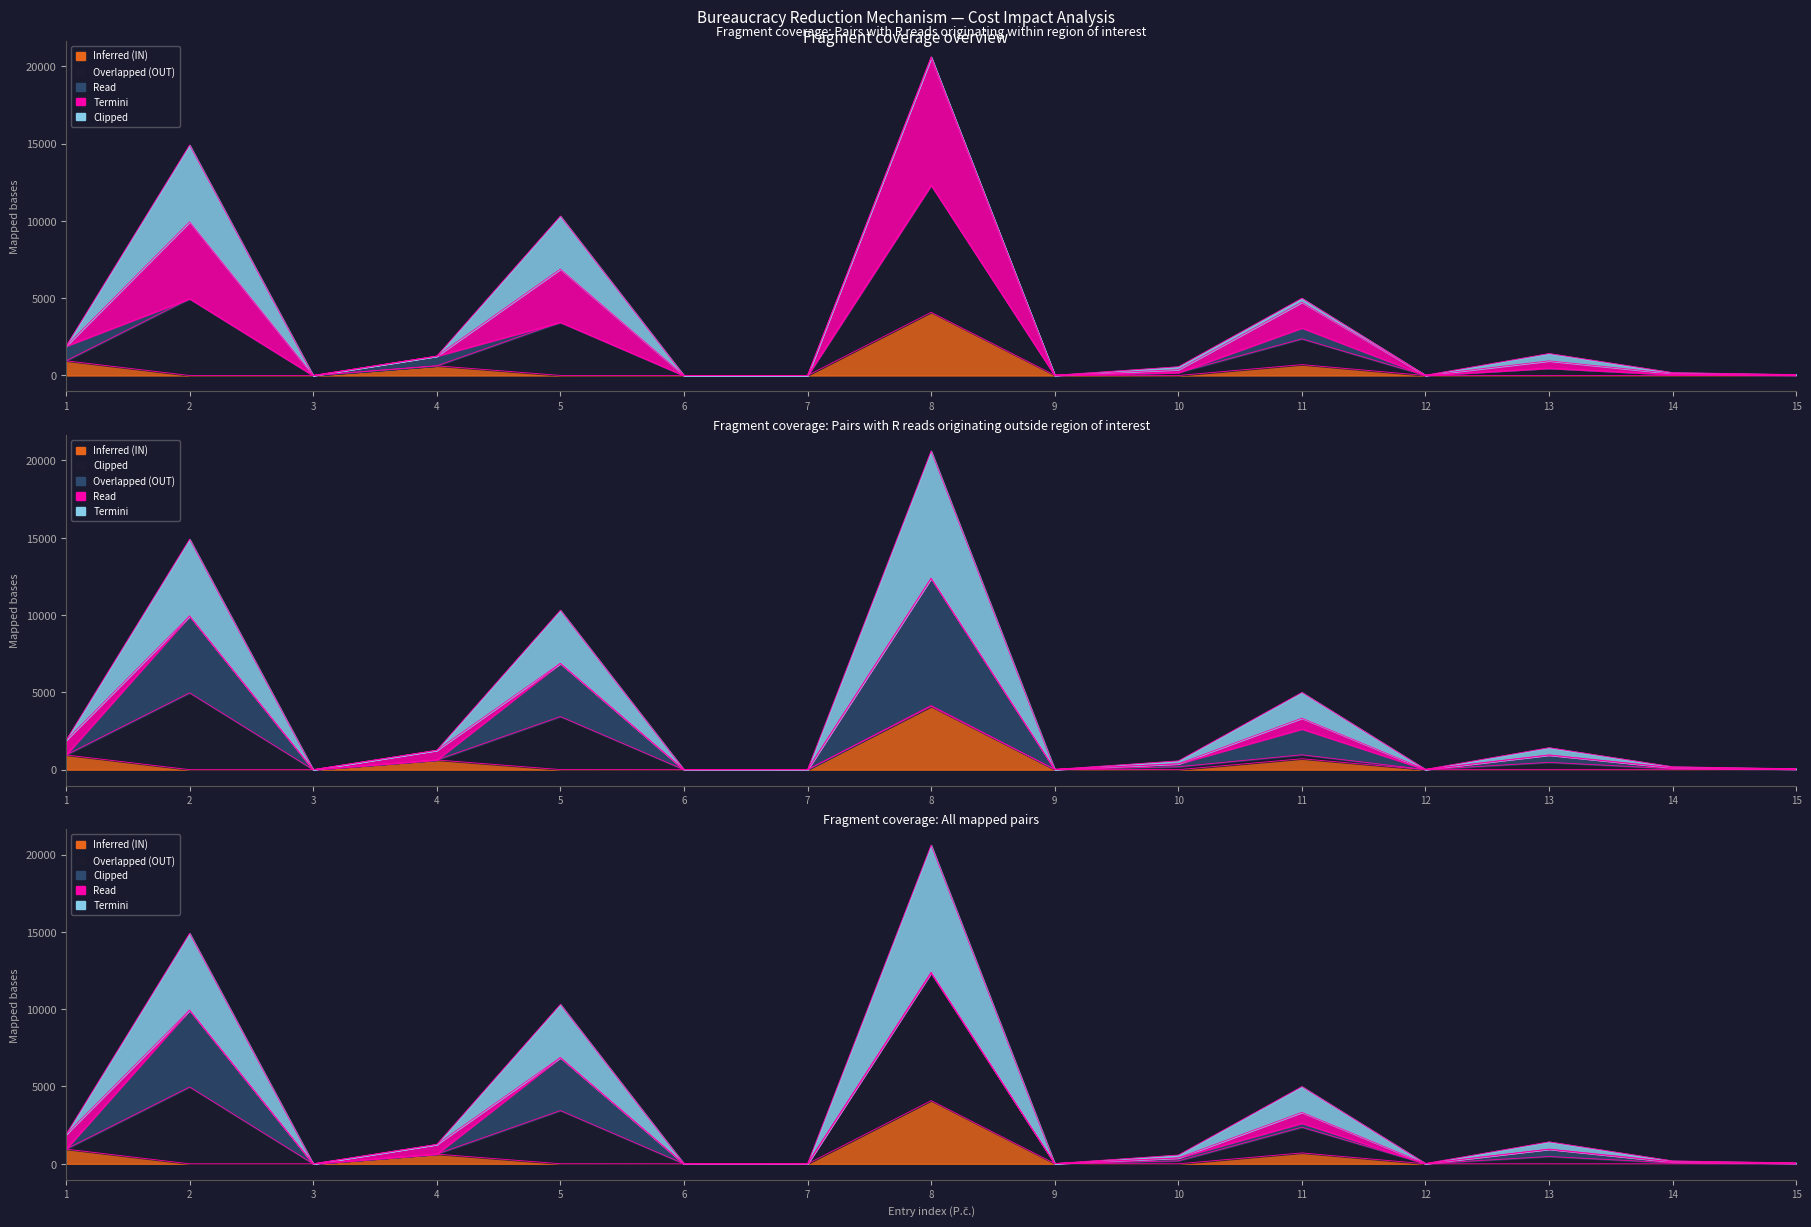

Which series changed the most between 1 and 6?

Overlapped (OUT)